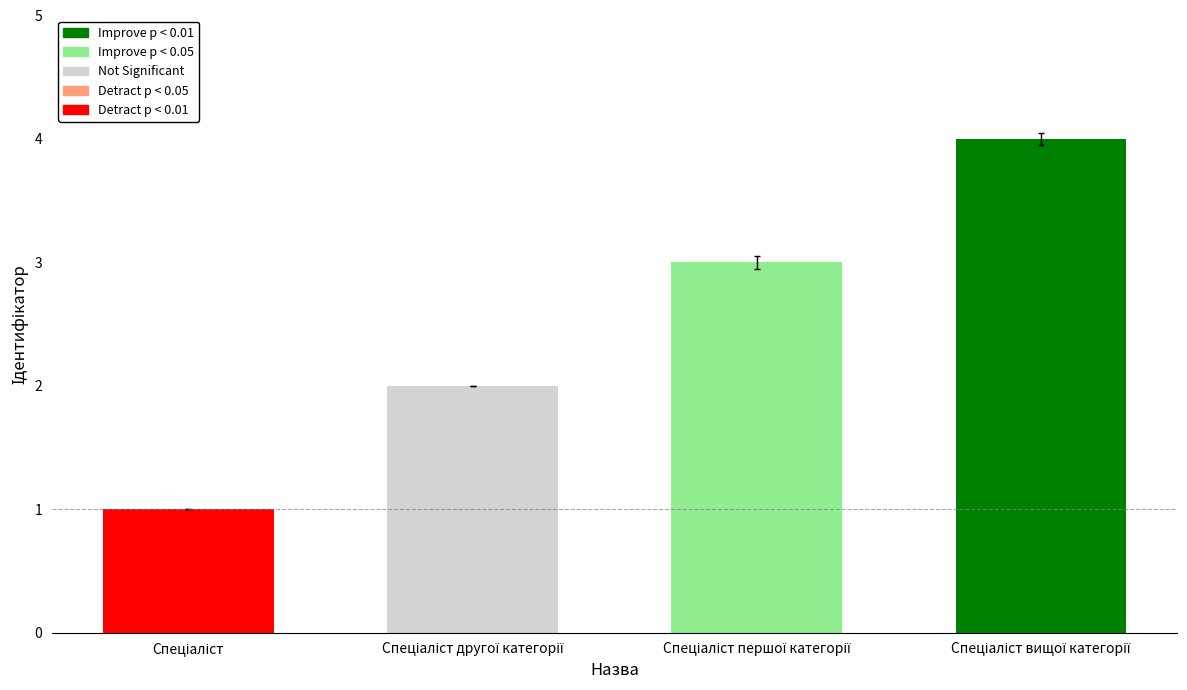

List the labels in order of value, largest first.

Спеціаліст вищої категорії, Спеціаліст першої категорії, Спеціаліст другої категорії, Спеціаліст